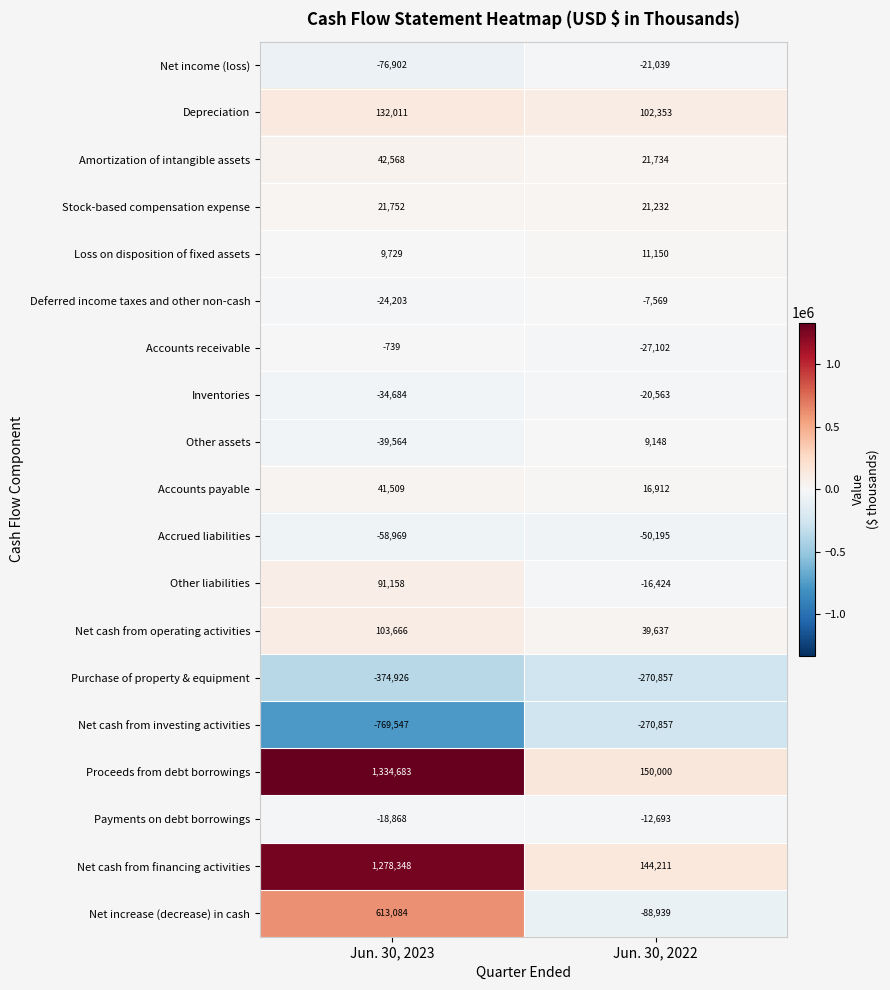

Which series has the largest total across all categories?

Proceeds from debt borrowings